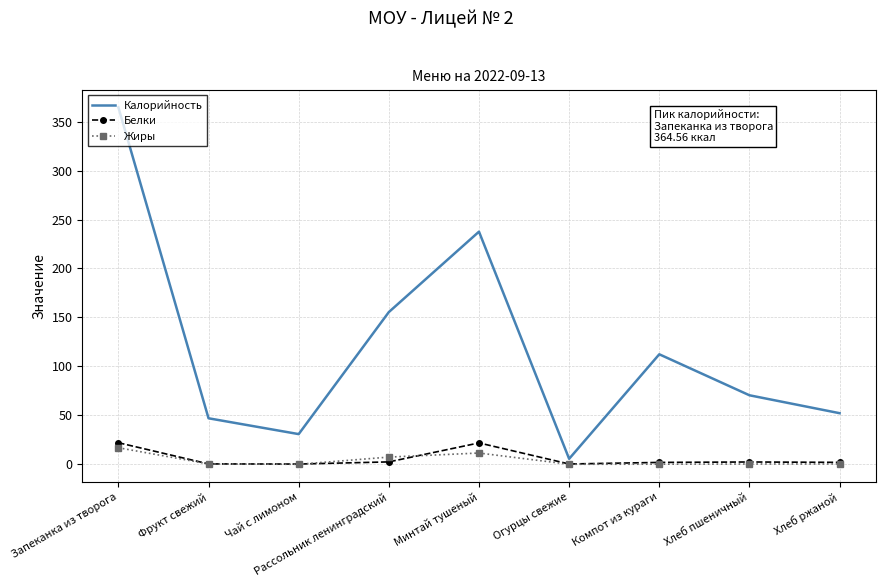

True or false: Калорийность and Жиры cross at least once.

False